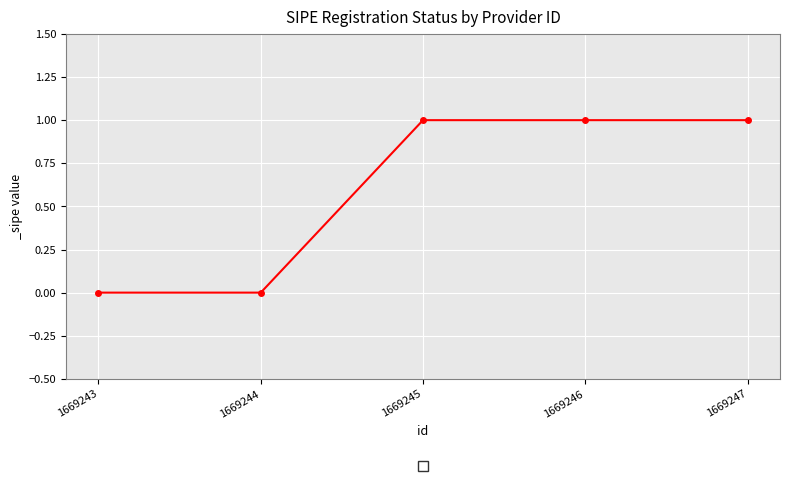

The value at 1669244 is 0. True or false?

True